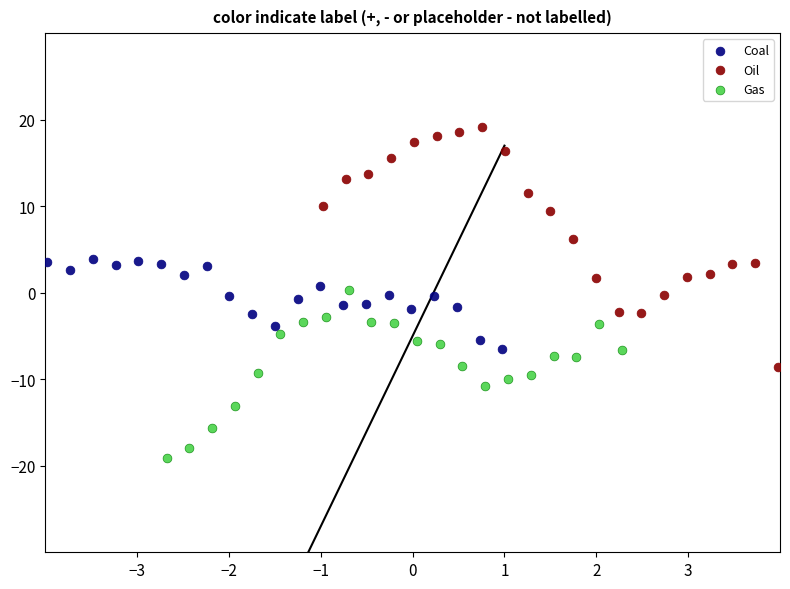

What are all the series names shown in the legend?

Coal, Oil, Gas